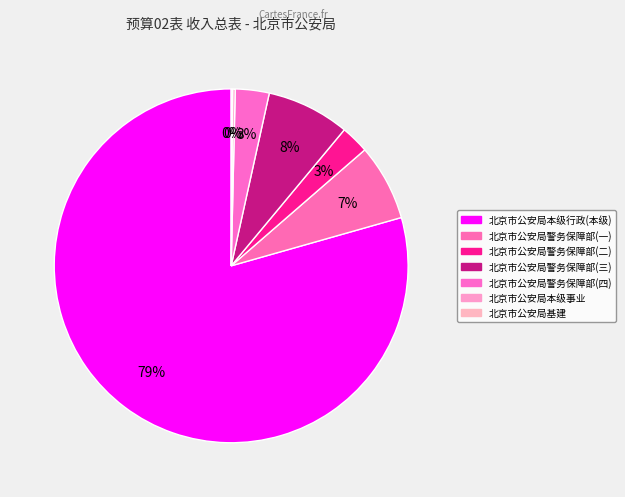

Which slice is the smallest?

北京市公安局基建